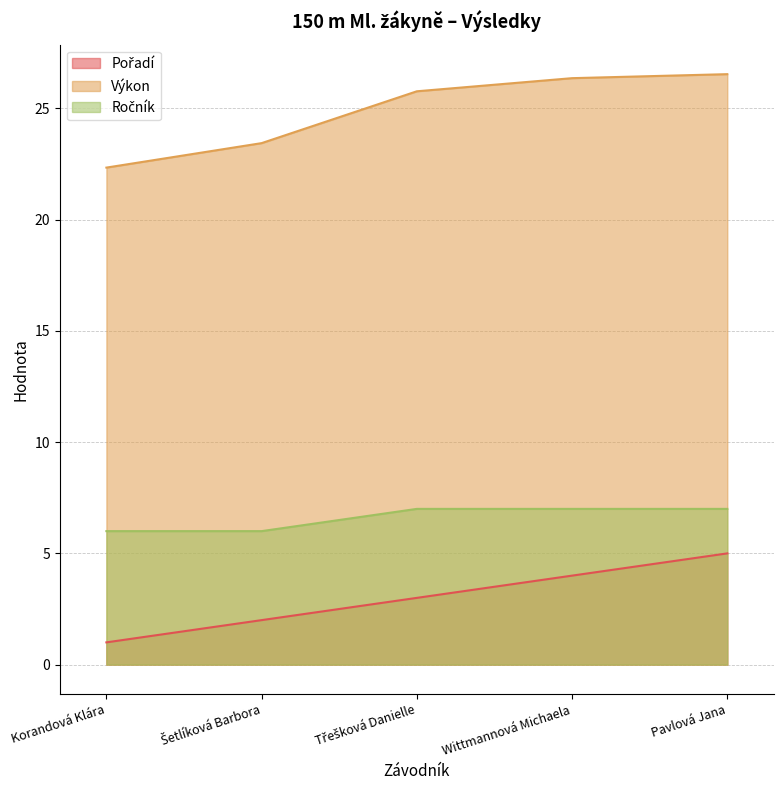

What is the maximum value shown in the chart?

26.5